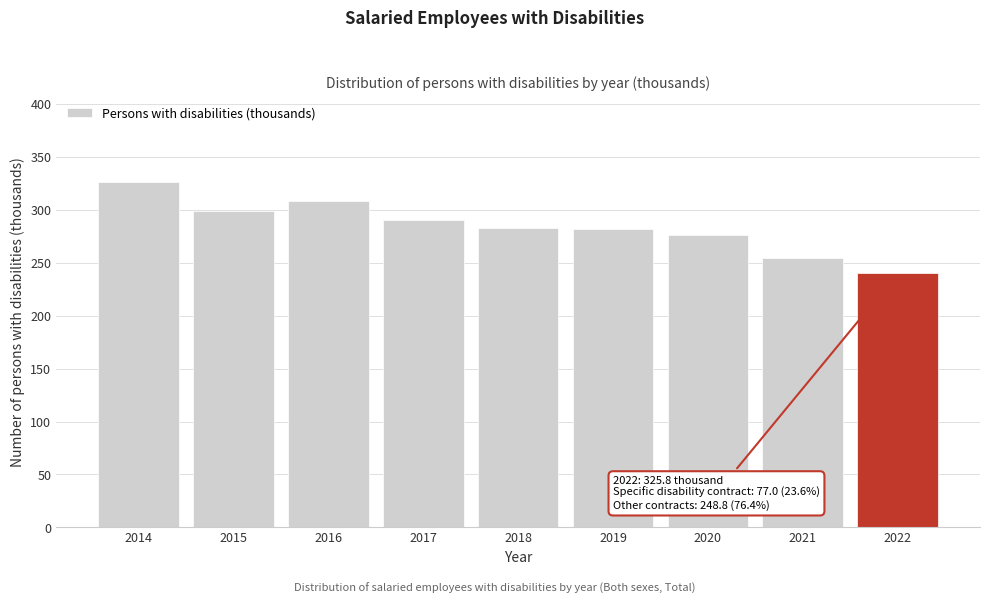

What is the ratio of the value at 2019 to the value at 2014?

0.9